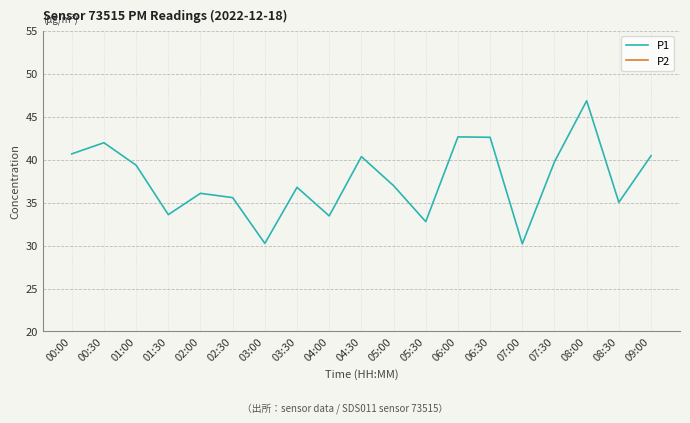

Reading left to right, extract all data points from this chart.

P1: 00:00=40.7	00:30=42.0	01:00=39.4	01:30=33.6	02:00=36.1	02:30=35.6	03:00=30.2	03:30=36.8	04:00=33.5	04:30=40.4	05:00=37.0	05:30=32.8	06:00=42.6	06:30=42.6	07:00=30.2	07:30=39.8	08:00=46.9	08:30=35.0	09:00=40.5
P2: 00:00=12.1	00:30=12.5	01:00=13.3	01:30=11.6	02:00=11.2	02:30=10.9	03:00=9.1	03:30=11.5	04:00=11.4	04:30=12.6	05:00=11.4	05:30=10.2	06:00=11.6	06:30=12.5	07:00=12.6	07:30=12.6	08:00=14.0	08:30=11.6	09:00=11.6